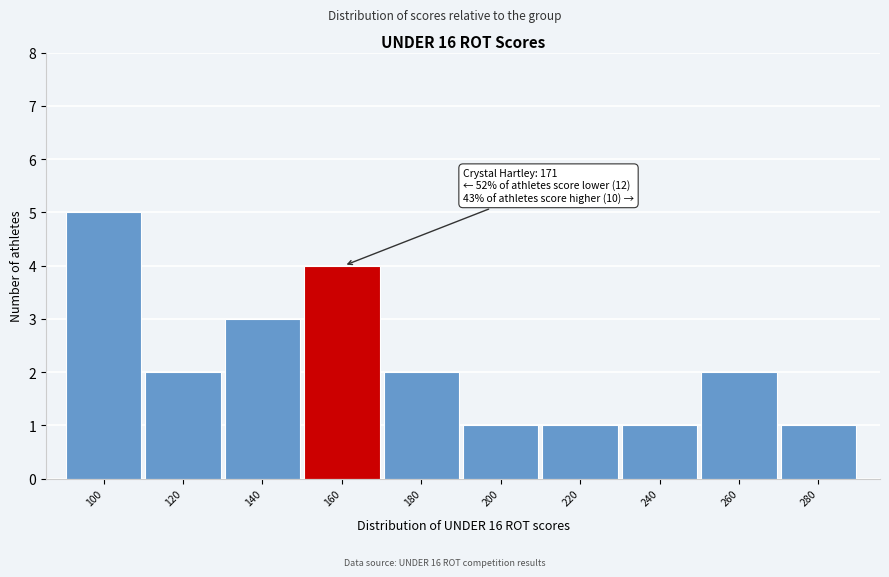

Reading left to right, list all the values displayed in this chart.

5	2	3	4	2	1	1	1	2	1